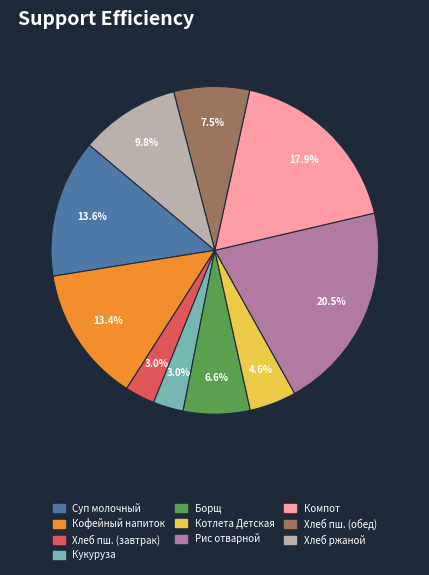

Does any single category account for the majority?

No